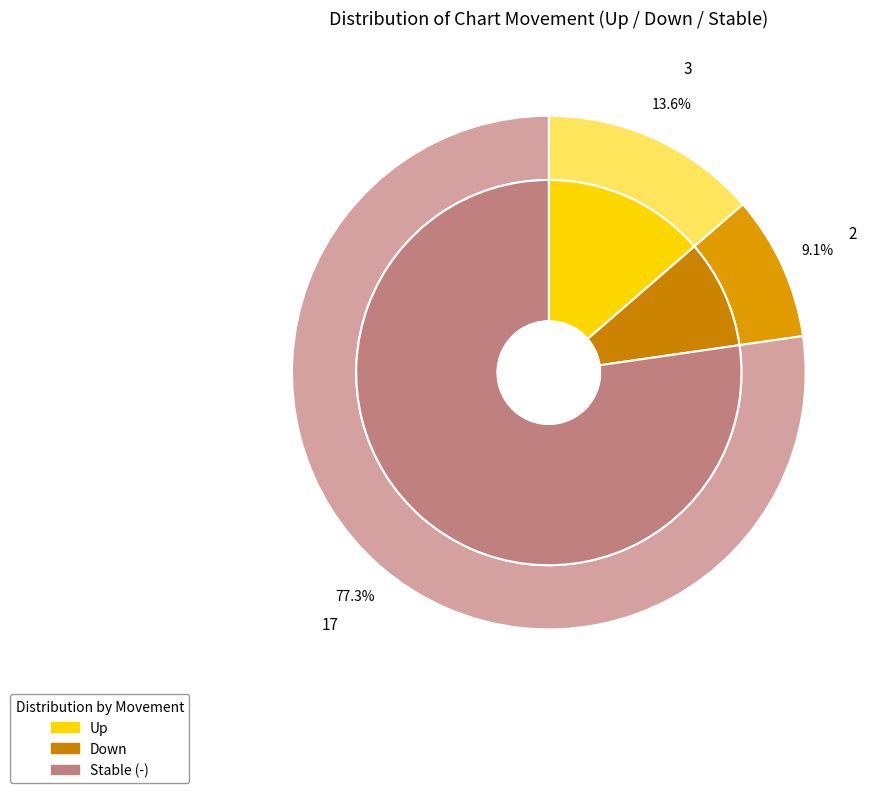

True or false: - accounts for 77% of the total.

True